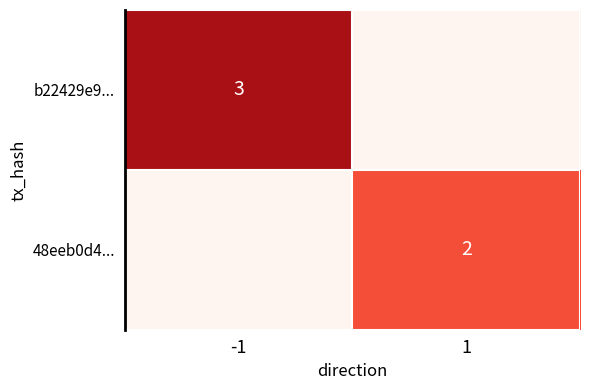

Is it true that 48eeb0d4... equals 2 at 1?

True